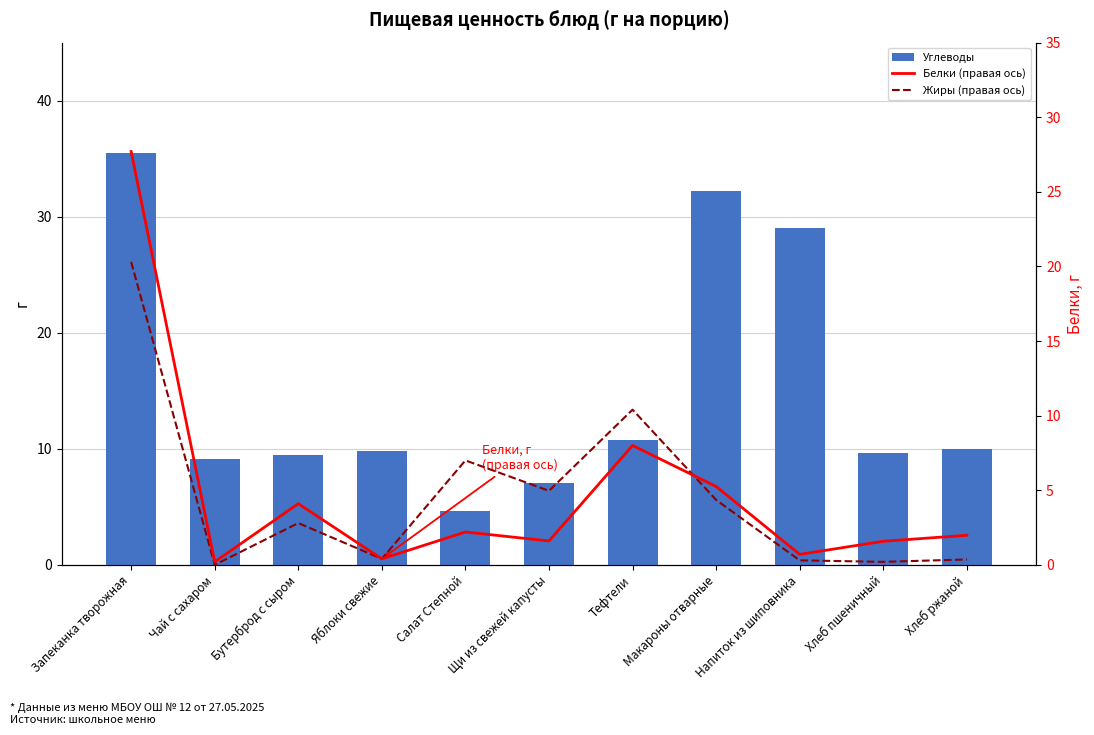

What is the difference between the second highest and second lowest values in the Углеводы series?

25.2